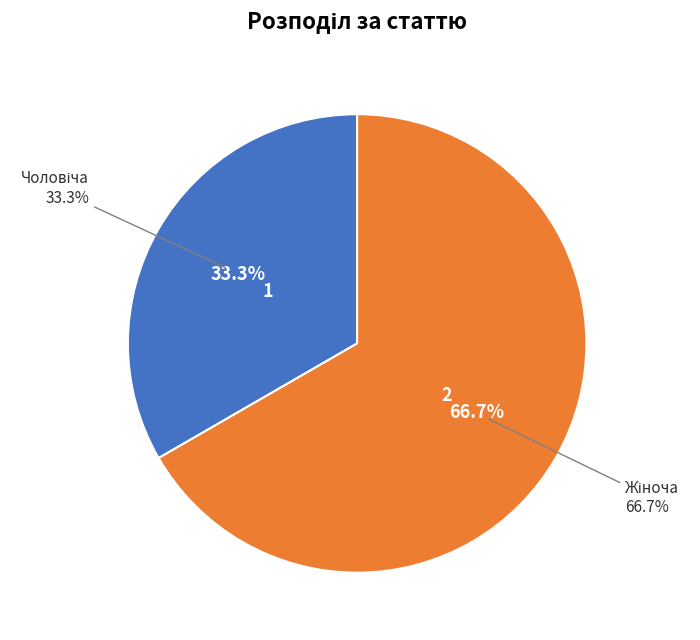

Rank the categories by value from highest to lowest.

Жіноча, Чоловіча